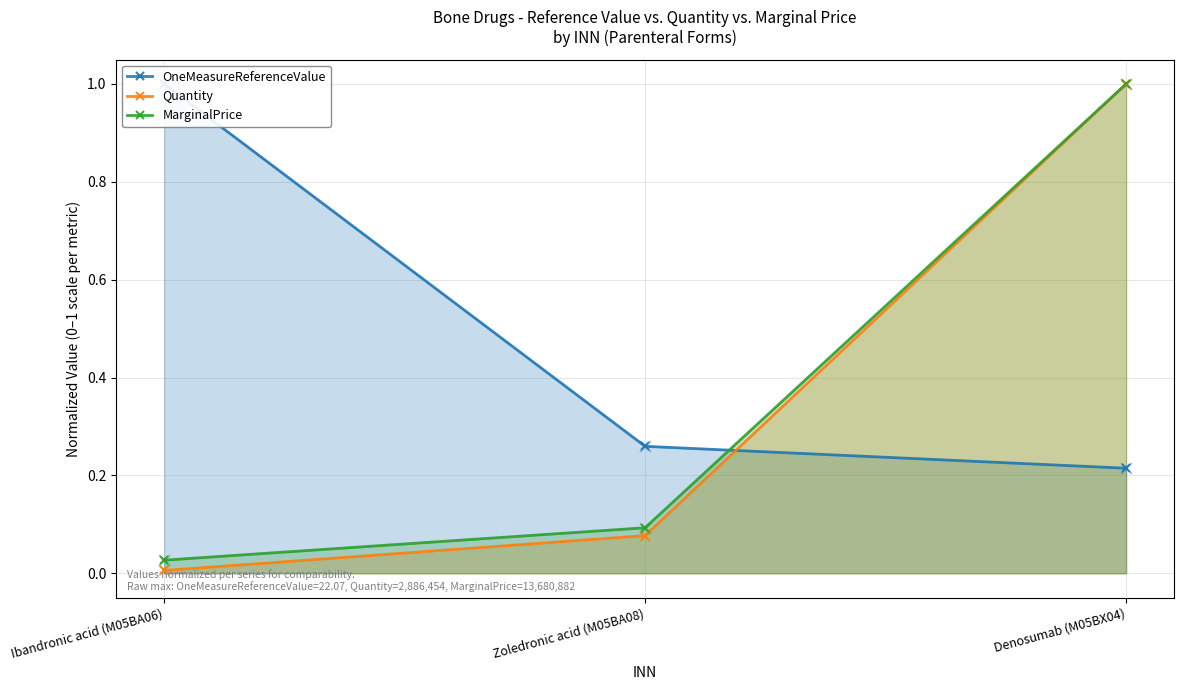

At how many categories does at least one series exceed 0?

3